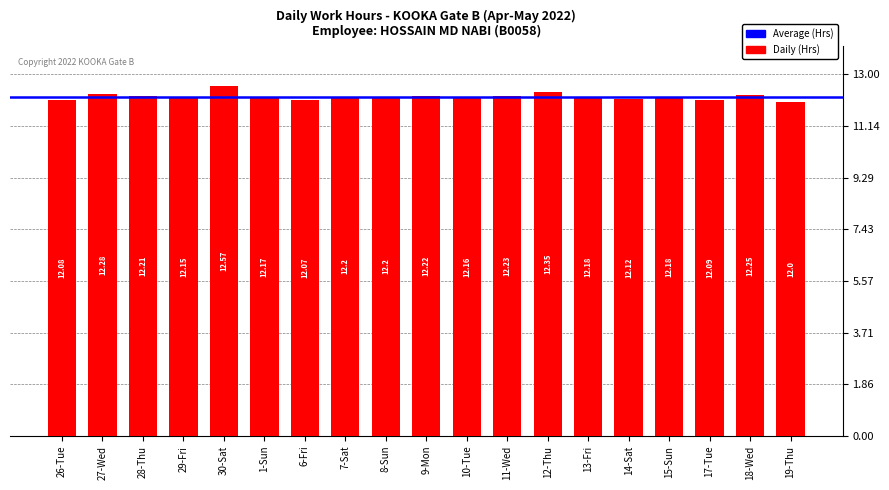

How many data points are above 12?

18